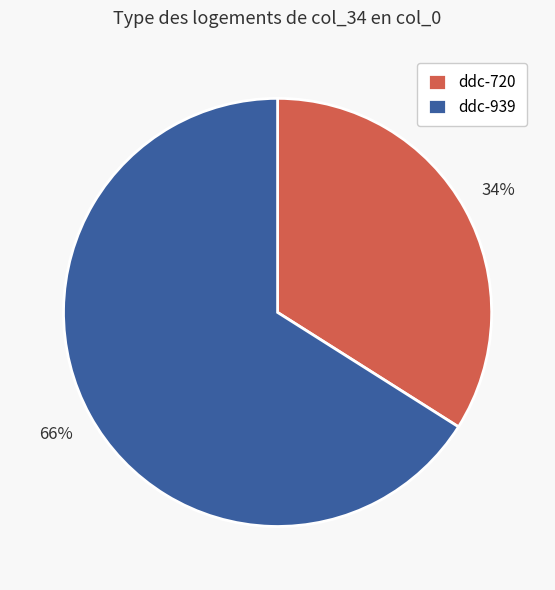

What is the largest slice in the pie chart?

ddc-939